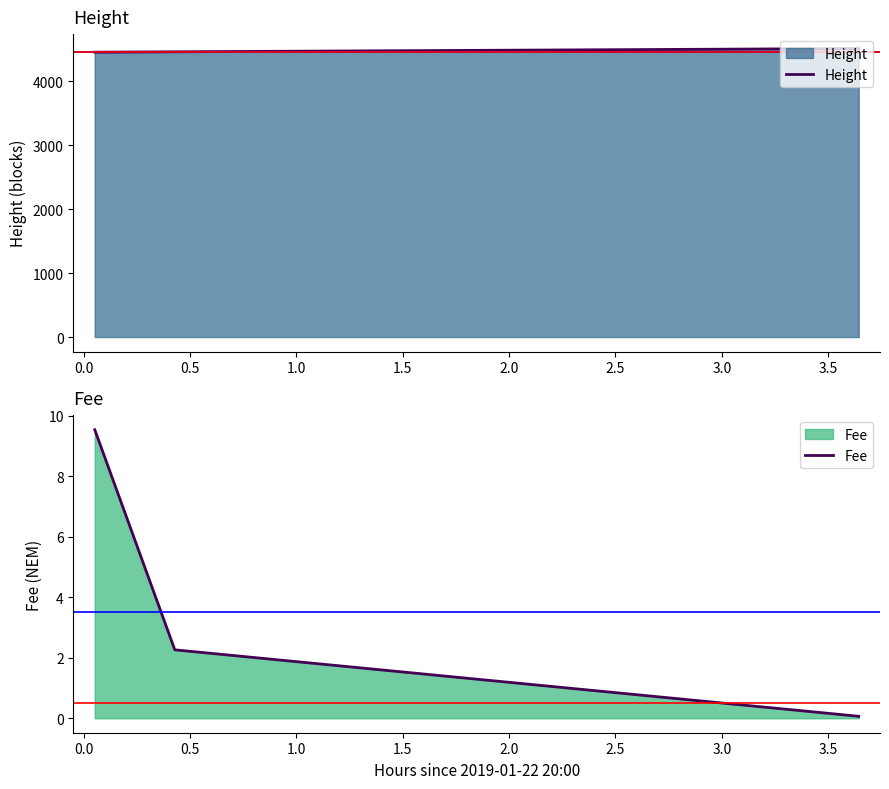

At how many categories does at least one series exceed 1912?

3